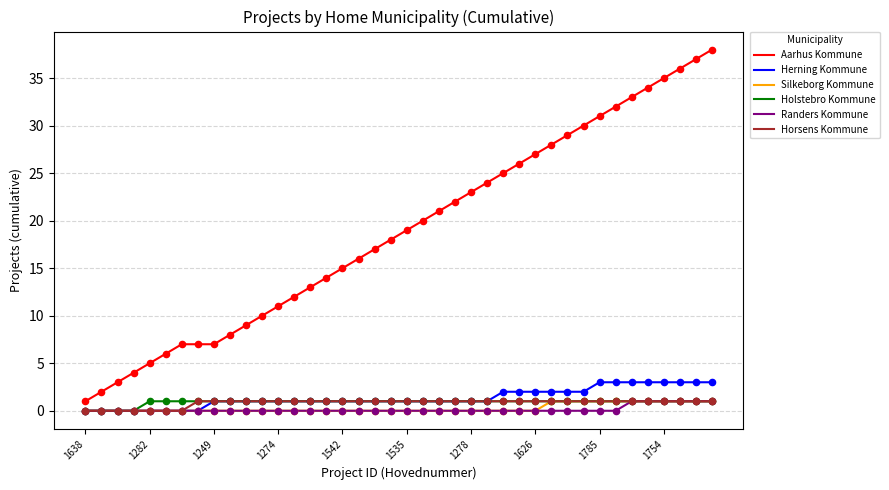

Which series has the widest spread of values?

Aarhus Kommune